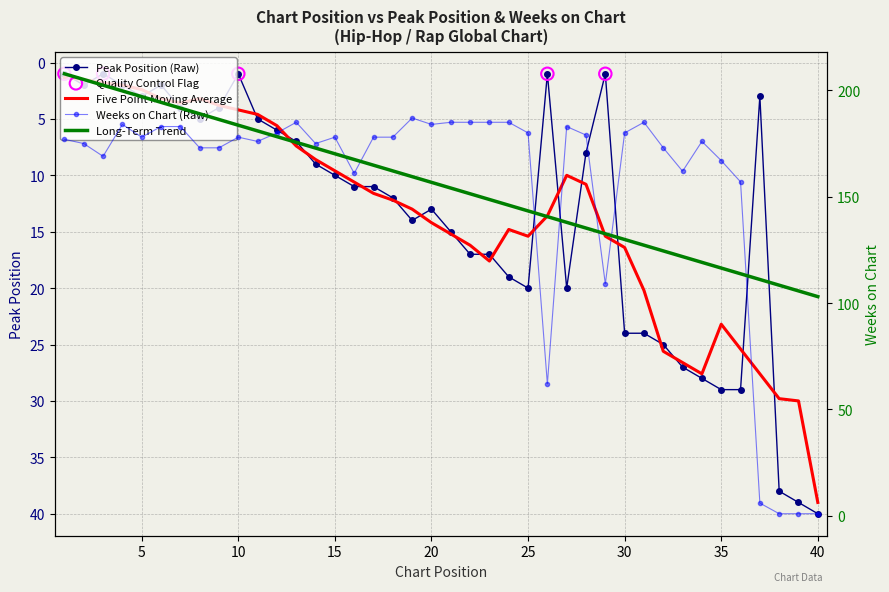

Which series has the largest total across all categories?

Weeks on Chart